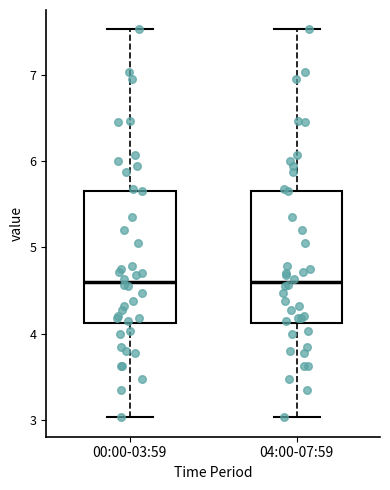

Where is the upper edge of the box for 04:00-07:59 on the y-axis? The values are not printed on the chart, so give them approximately, as read against the axis.

5.7